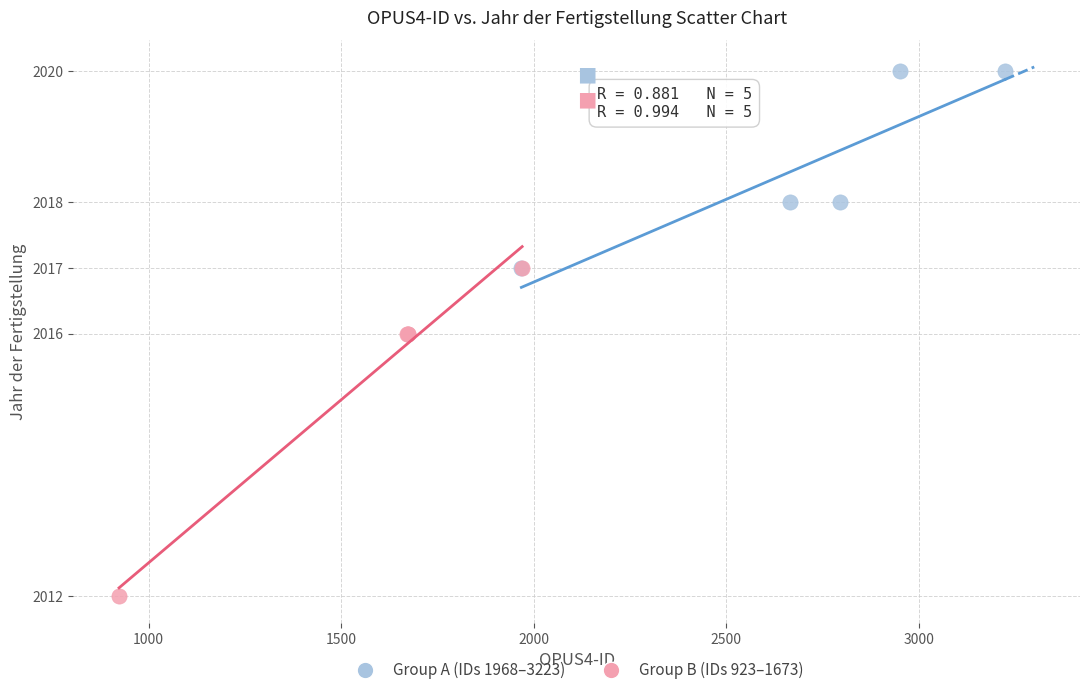

Which series has the widest spread of Y values?

Group B (IDs 923–1673)